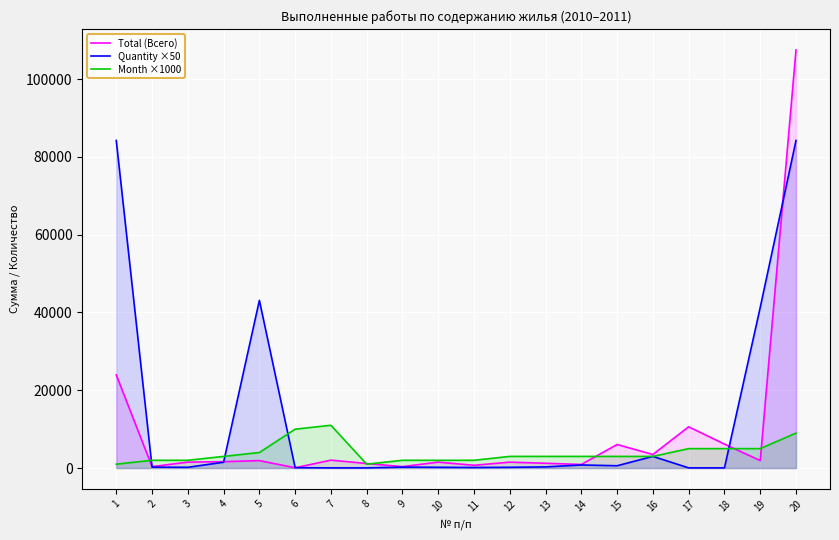

Reading left to right, extract all data points from this chart.

Total (Всего): 1=23957.1	2=368.8	3=1528.3	4=1646.9	5=1922.7	6=82.2	7=2037.6	8=1179.4	9=368.8	10=1528.3	11=711.9	12=1521.4	13=1237.7	14=932.1	15=6056.0	16=3495.2	17=10611.0	18=6161.0	19=1941.0	20=107478.0
Quantity ×50: 1=84200.0	2=250.0	3=200.0	4=1500.0	5=43110.0	6=100.0	7=50.0	8=50.0	9=250.0	10=200.0	11=150.0	12=200.0	13=300.0	14=800.0	15=600.0	16=3000.0	17=50.0	18=50.0	19=41300.0	20=84200.0
Month ×1000: 1=1000.0	2=2000.0	3=2000.0	4=3000.0	5=4000.0	6=10000.0	7=11000.0	8=1000.0	9=2000.0	10=2000.0	11=2000.0	12=3000.0	13=3000.0	14=3000.0	15=3000.0	16=3000.0	17=5000.0	18=5000.0	19=5000.0	20=9000.0